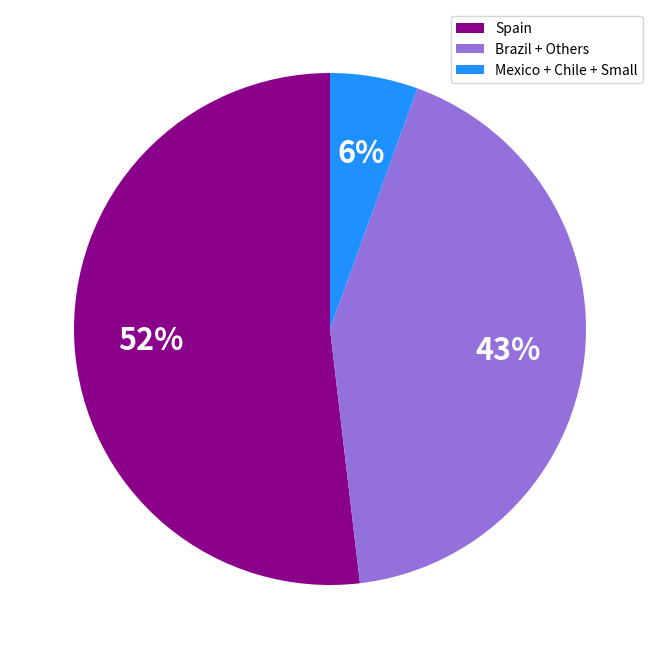

The Mexico + Chile + Small slice represents 1% of the pie. True or false?

False